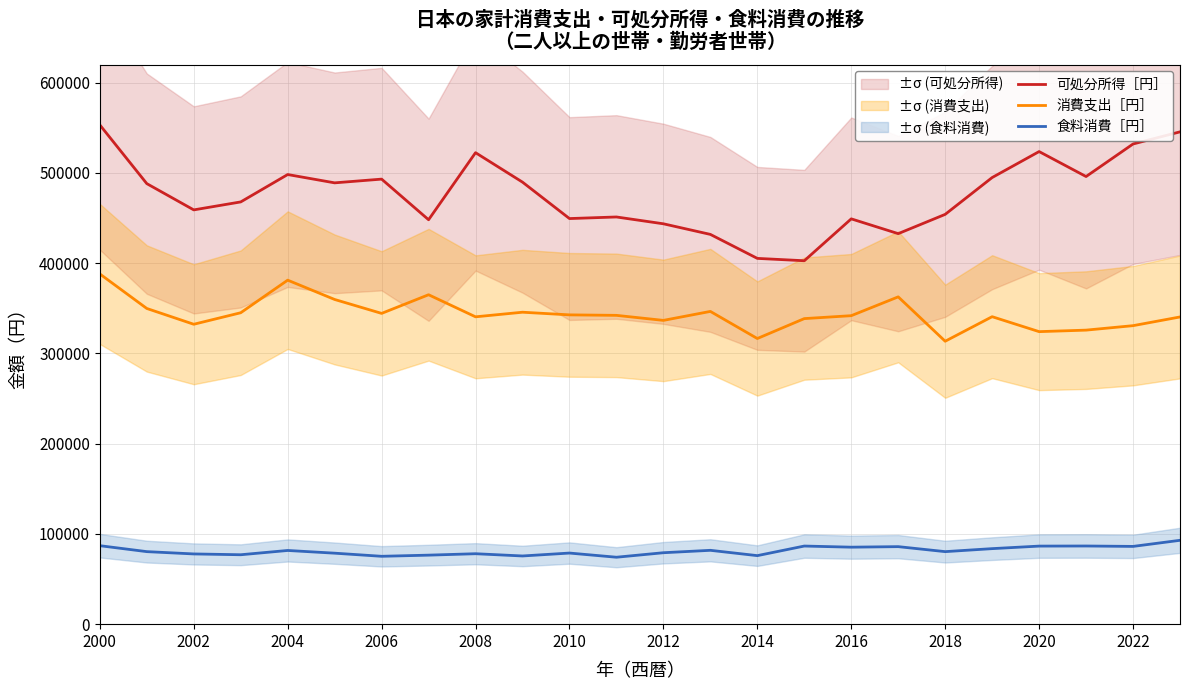

Which series has the largest range (max minus min)?

可処分所得［円］